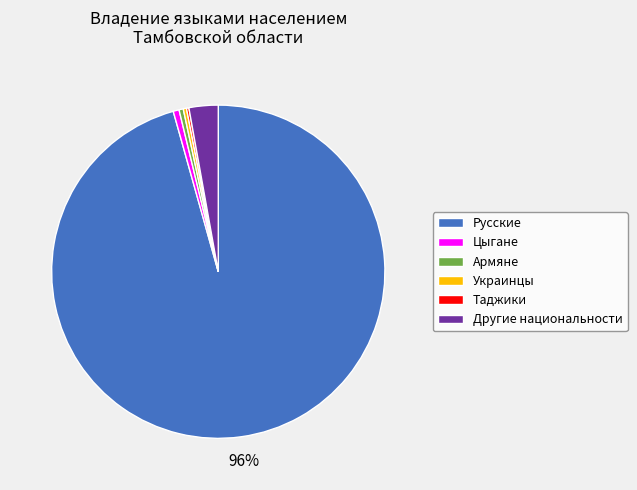

Does Русские represent more than half of the total?

Yes